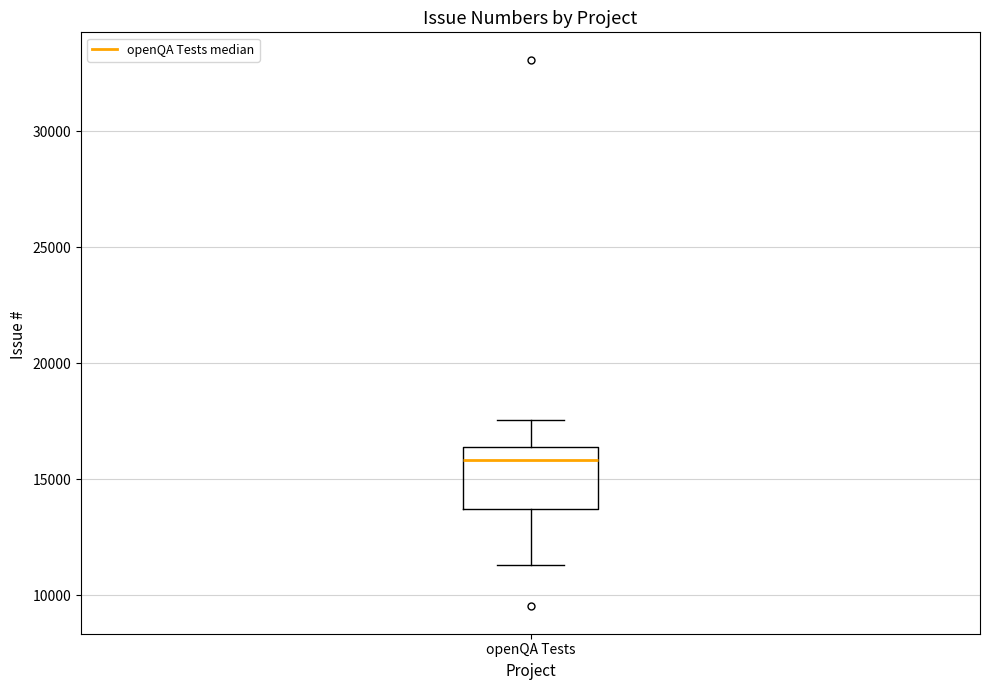

Transcribe this box plot: give where the median line is, the range the box spans, and where the two whiskers end, as read against the y-axis. The values are not printed on the chart, so give them approximately, as read against the axis.

median 16000, box 13500 to 16500, whiskers 11500 to 17500